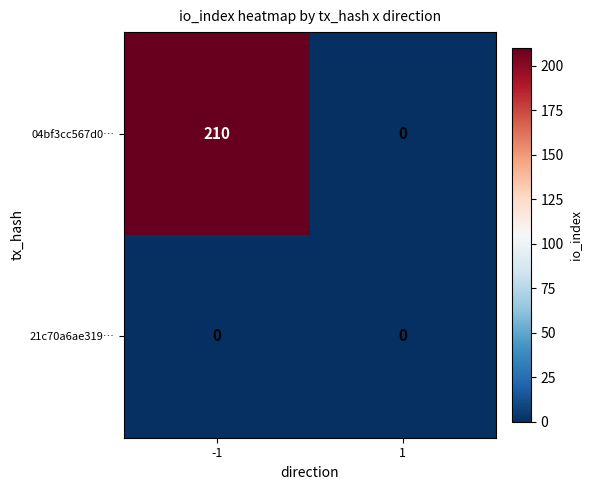

At -1, list the series in order from smallest to largest.

21c70a6ae319…, 04bf3cc567d0…